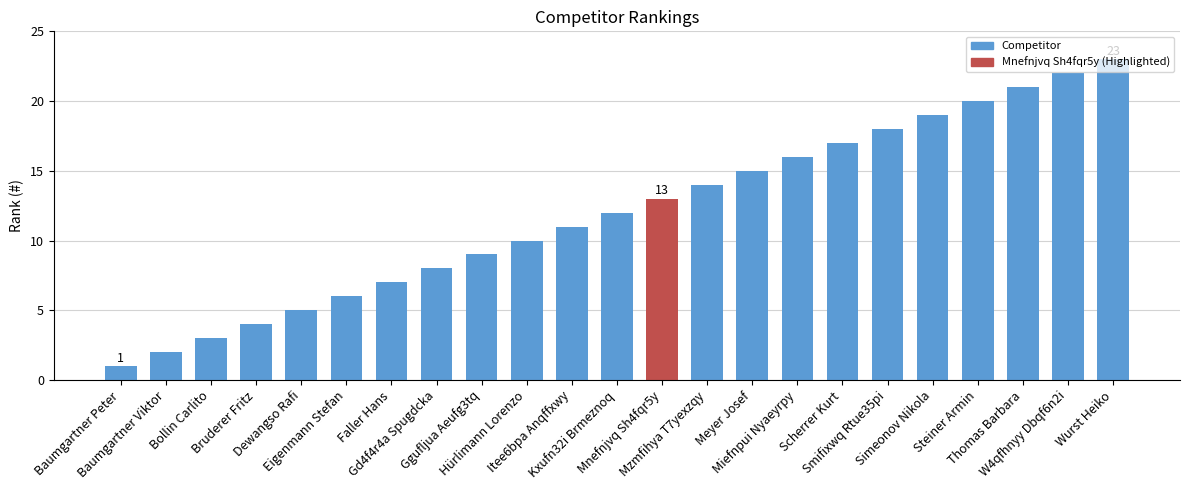

What value does the data have at Eigenmann Stefan, to the nearest 10?

10